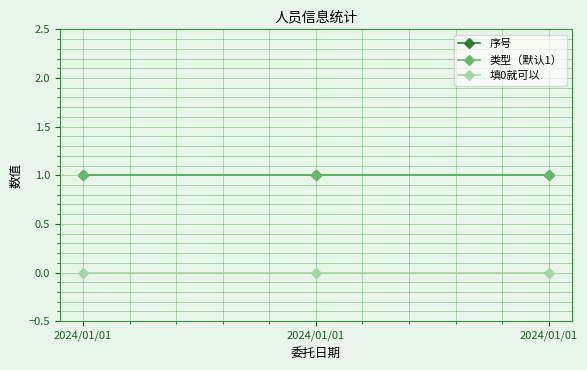

At which category is the sum across all series the highest?

2024/01/01